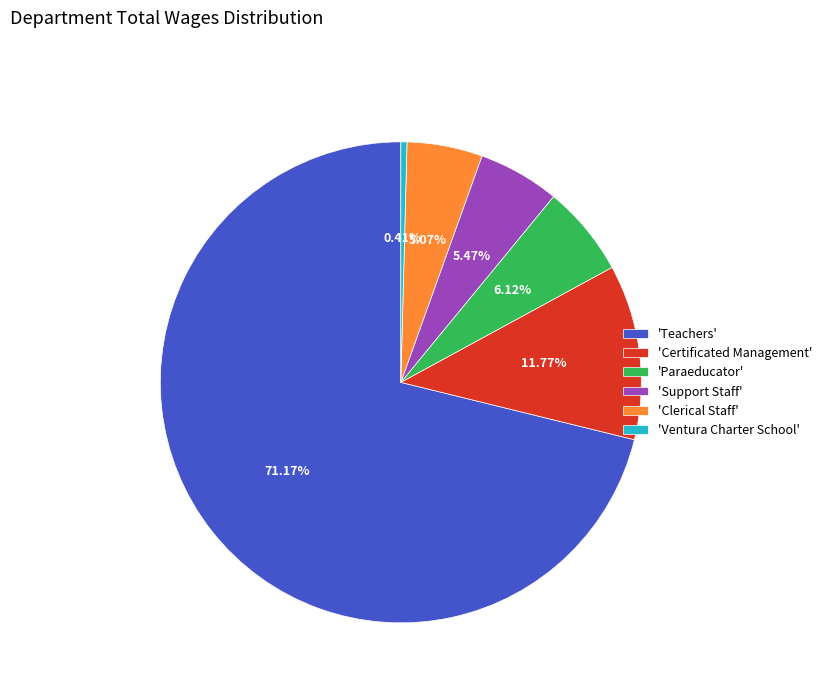

How many segments does this pie chart have?

6